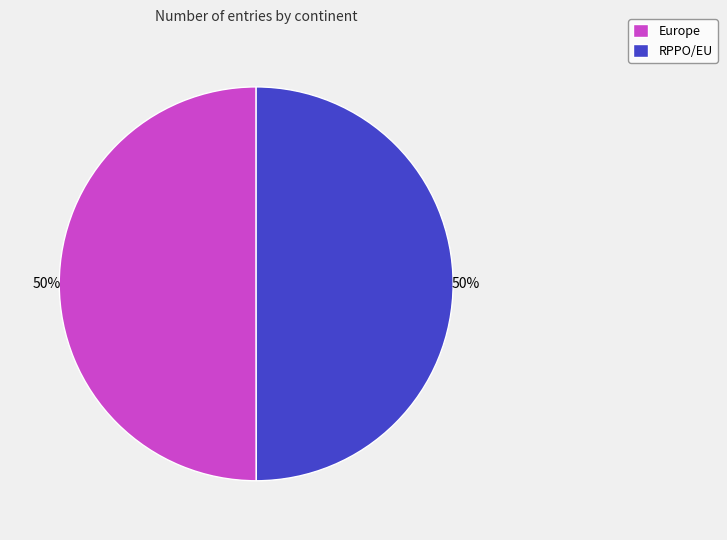

Approximately how many times larger is the value at Europe compared to RPPO/EU?

1.0